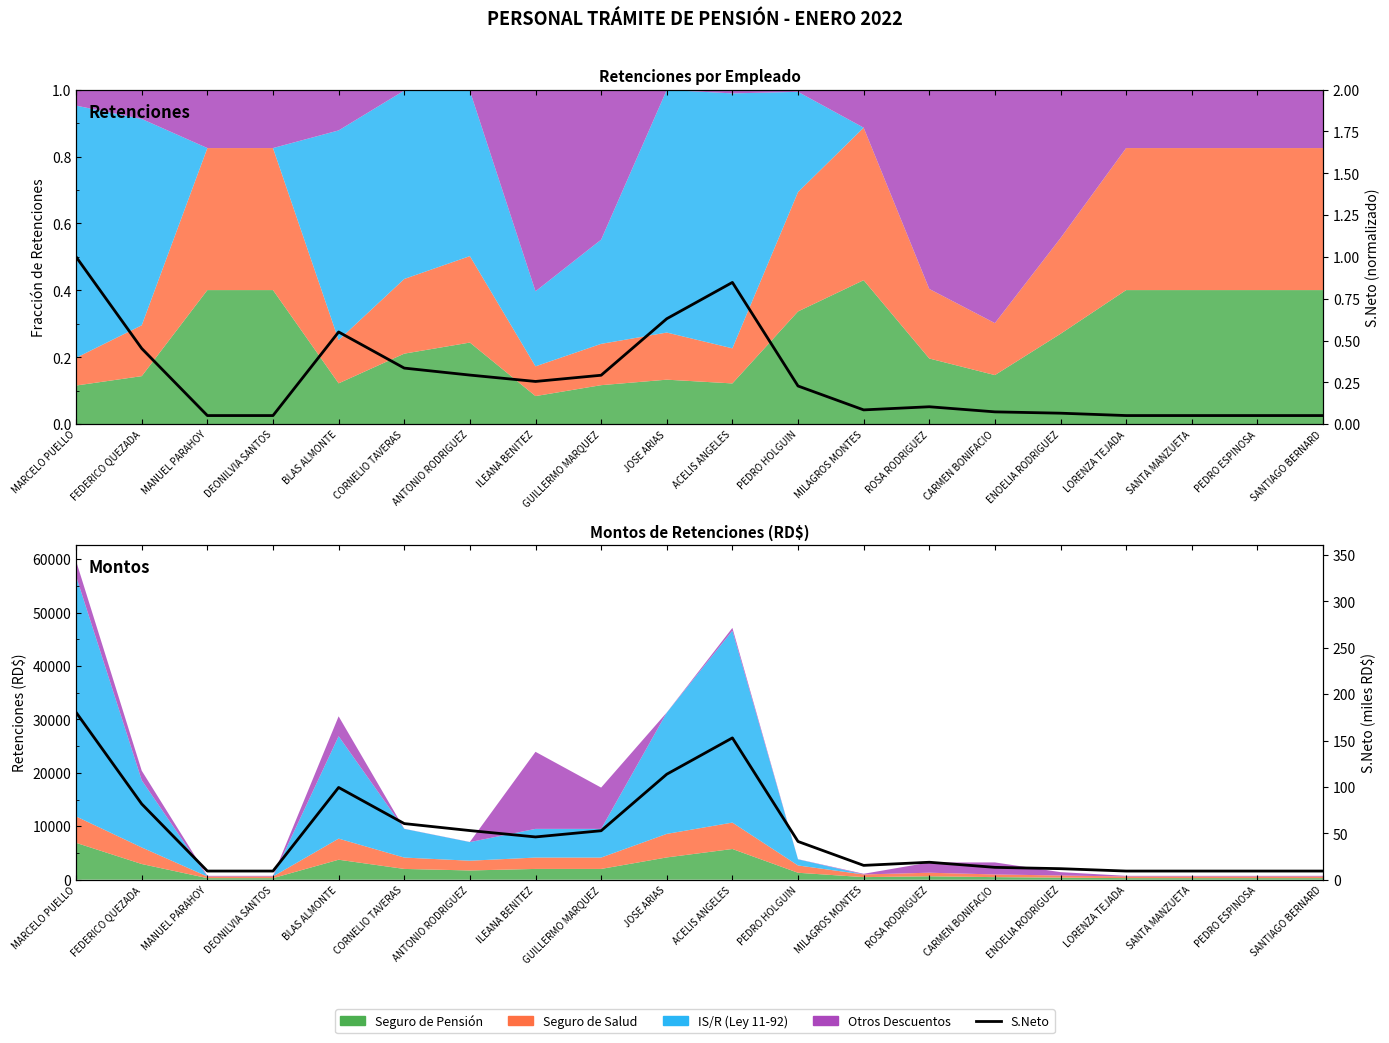

True or false: S.Neto (miles RD$) has a value of 9.3 at PEDRO ESPINOSA.

True